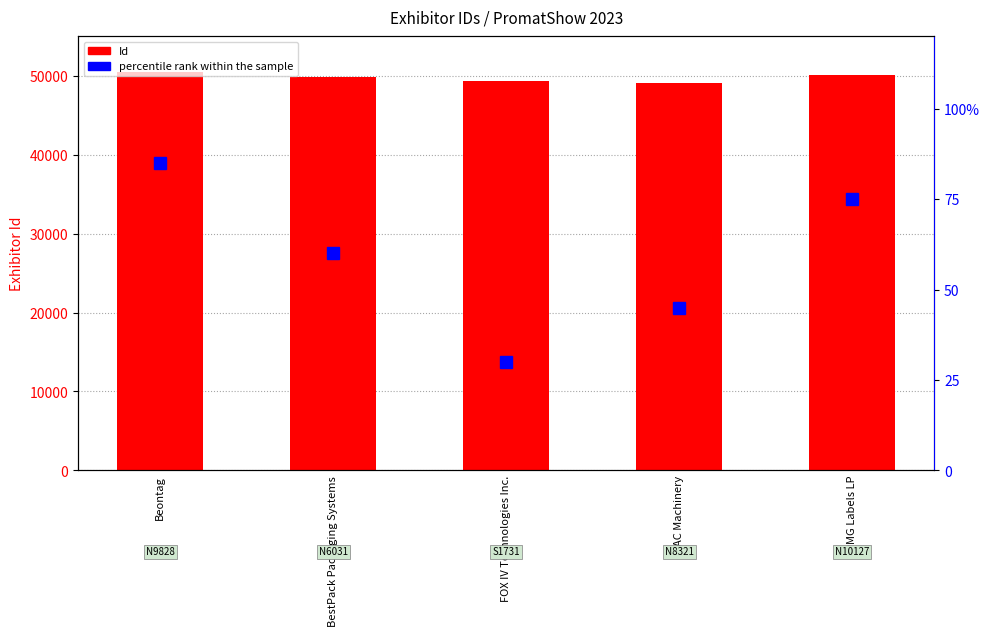

What is the difference between the highest and lowest values at FOX IV Technologies Inc.?

49276